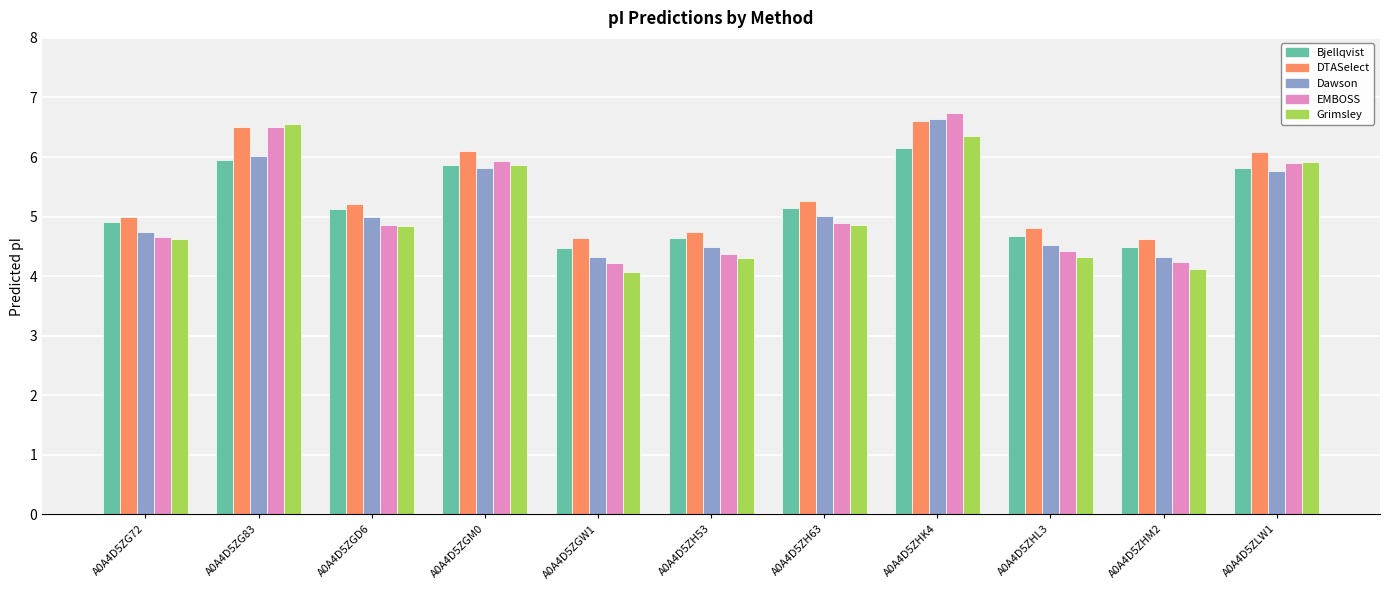

What is the total value across all series at A0A4D5ZHL3?

22.7